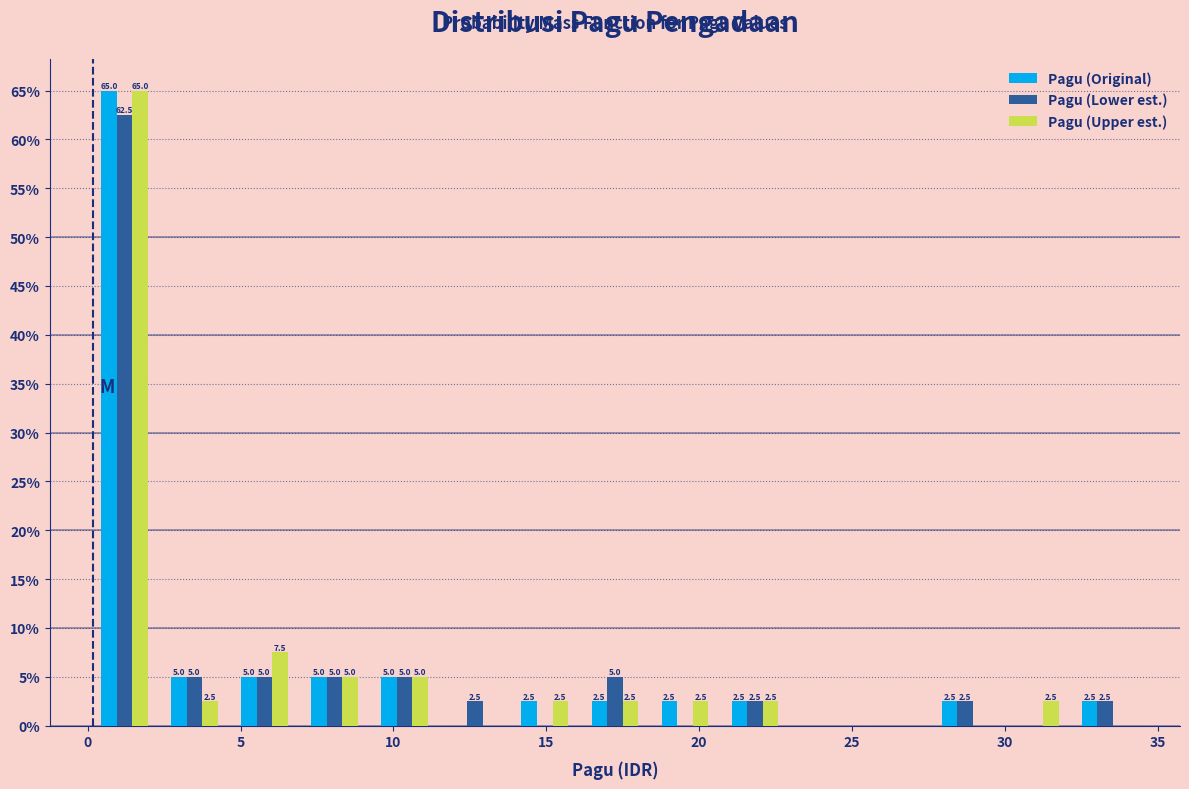

In the Pagu (Original) series, which range on the x-axis has the tallest bar?

0.0 to 2.5